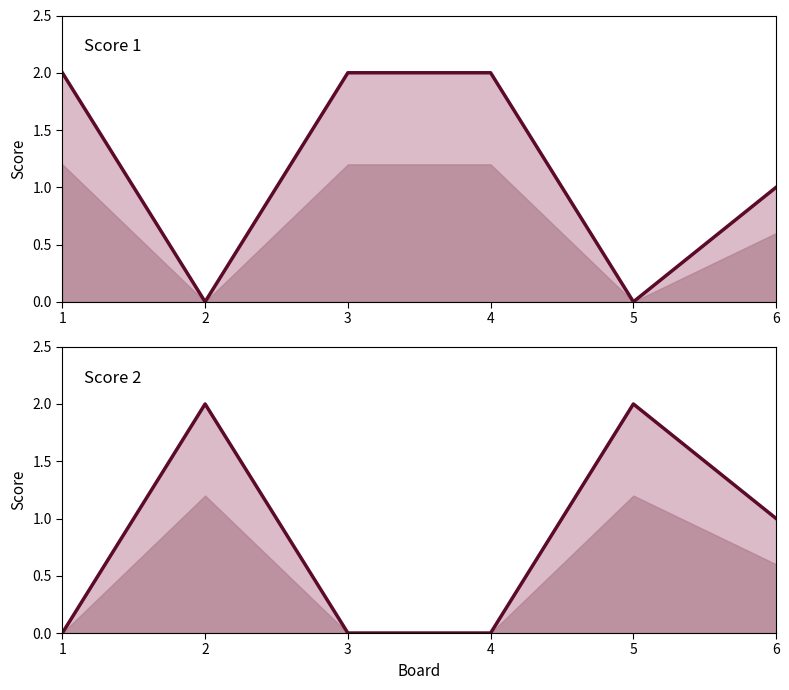

What is the highest value of the Score 2 series?

2